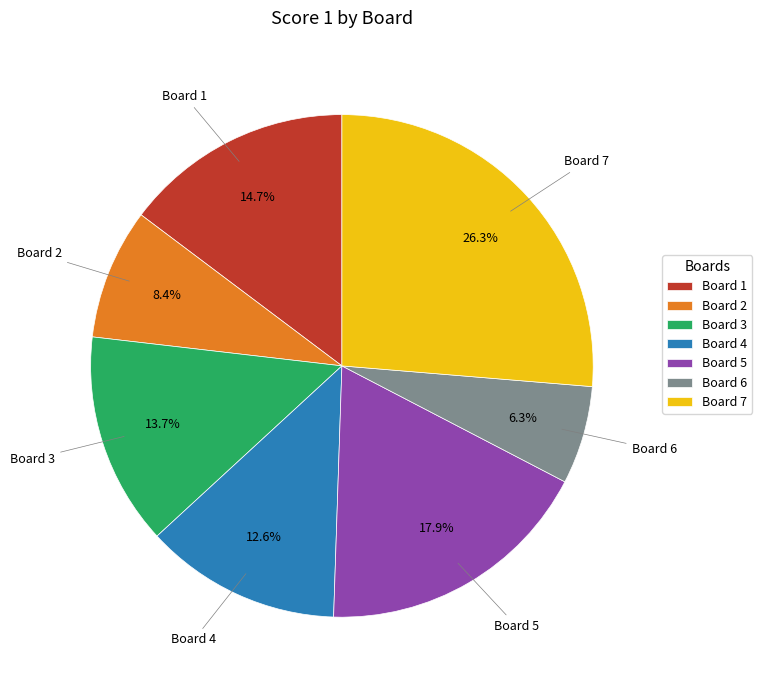

What is the ratio of the value at Board 2 to the value at Board 7?

0.3